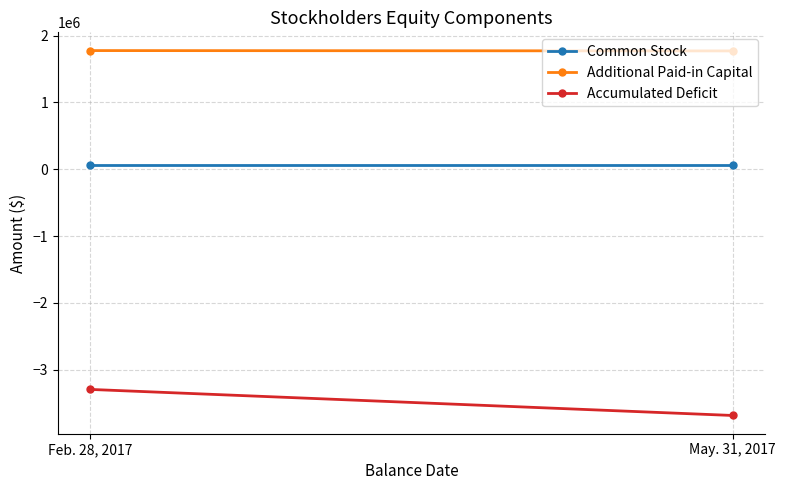

What is the label of the 2nd point from the right?

Feb. 28, 2017